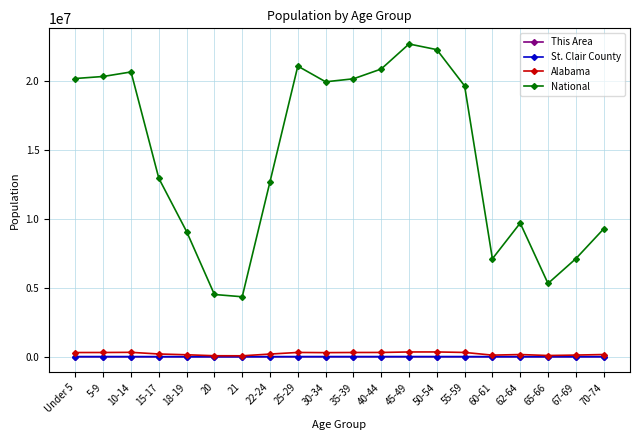

What is the maximum value shown in the chart?

22708591